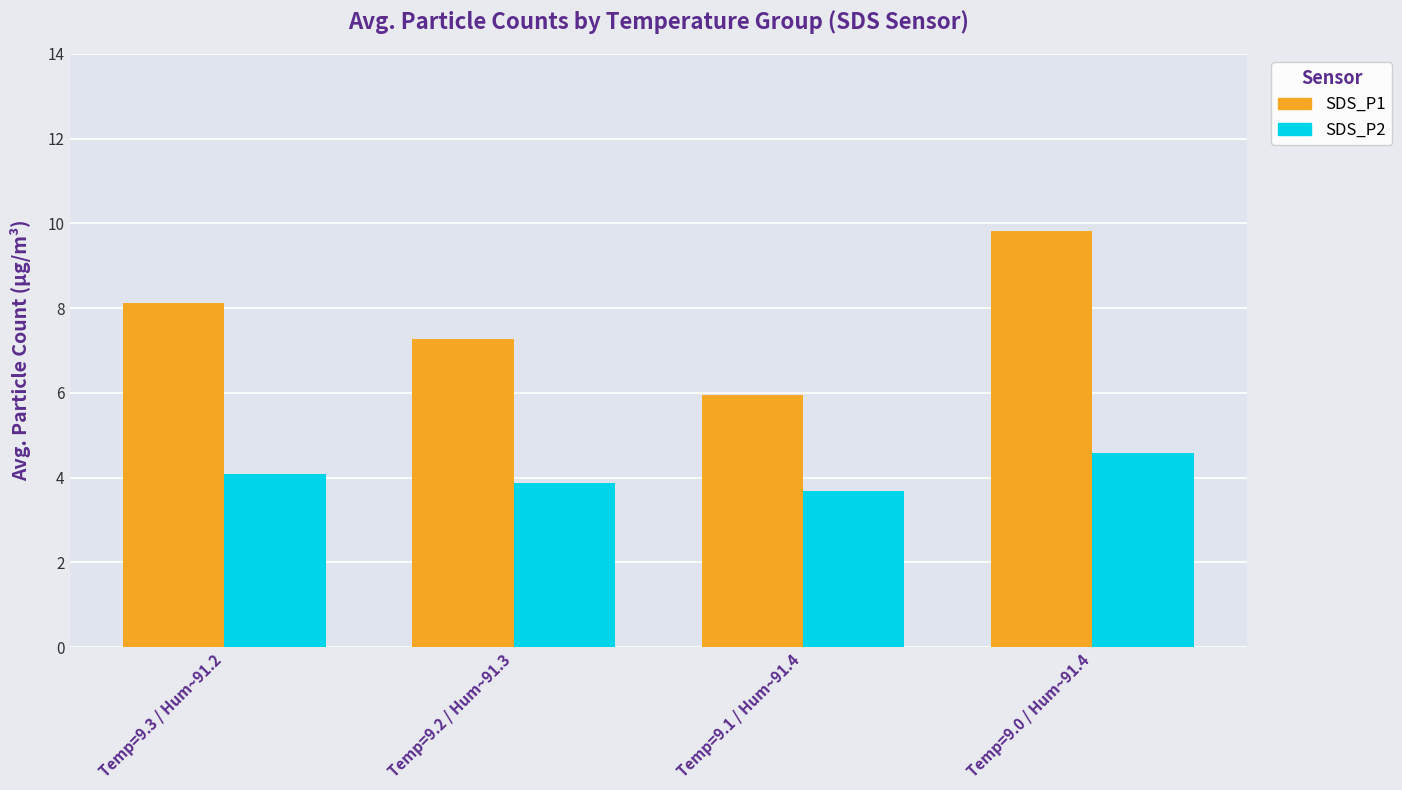

True or false: SDS_P1 has a value of 3.6 at Temp=9.3 / Hum~91.2.

False